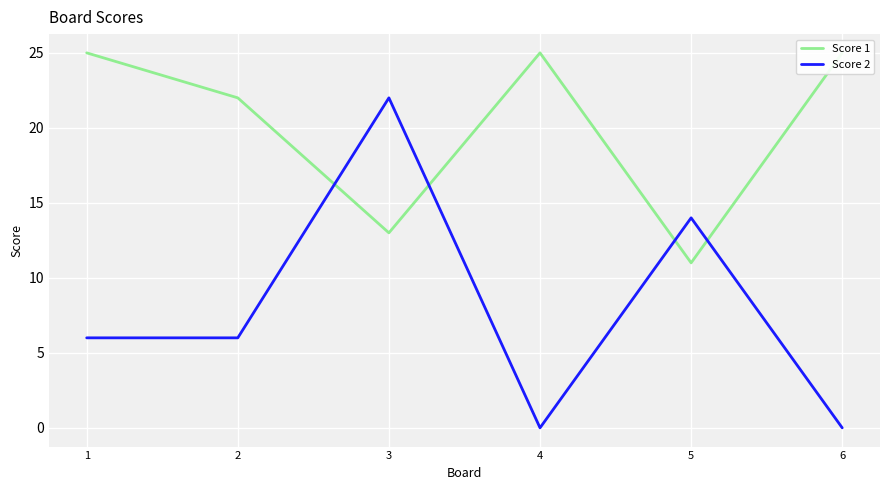

What is the maximum value for Score 1?

25